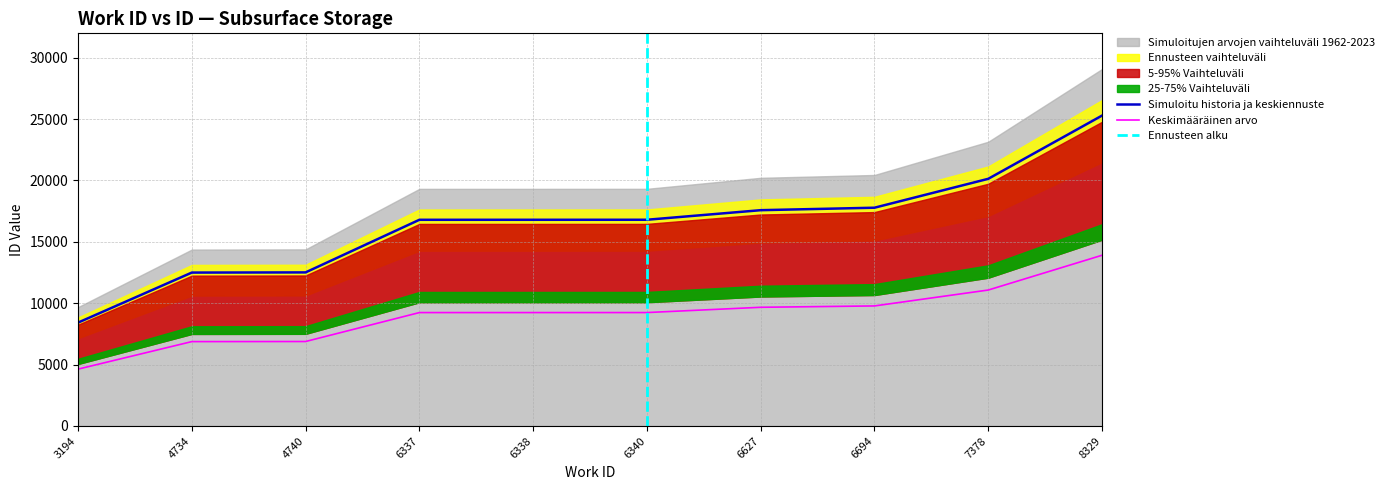

The chart shows a value of 11348 at 6340. True or false?

False